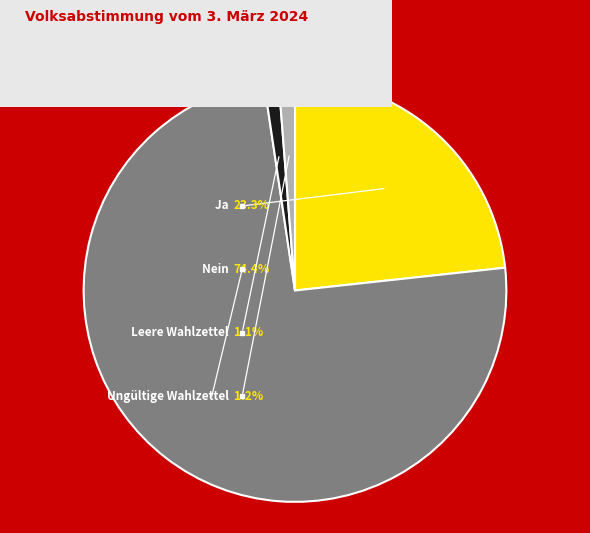

Which category has the smallest portion of the pie?

Leere Wahlzettel